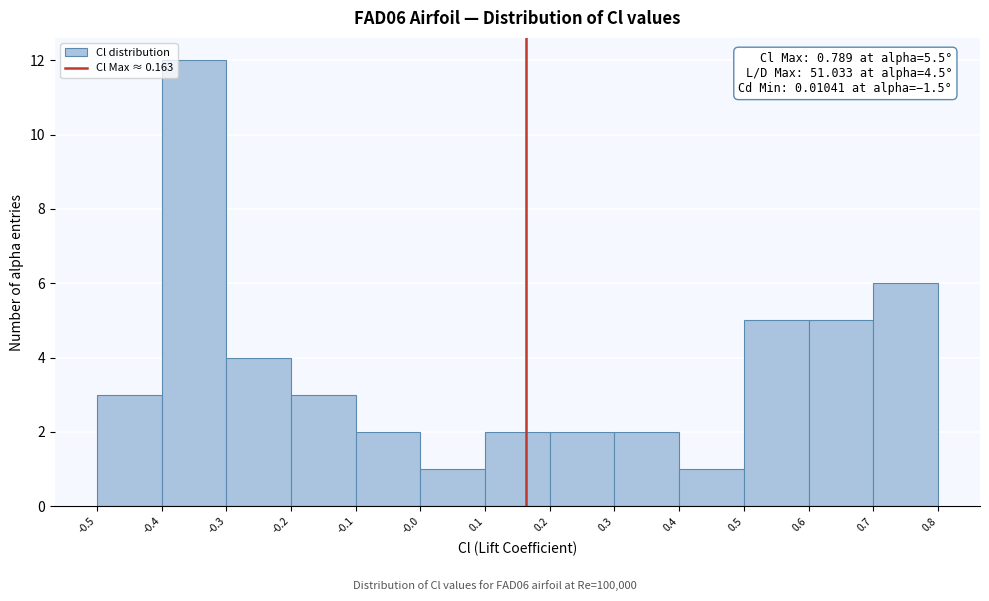

Which range on the x-axis has the tallest bar?

-0.4 to -0.3